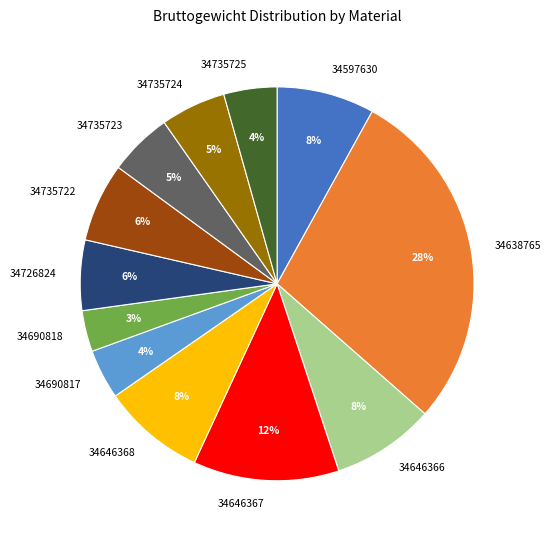

The 34735724 slice represents 5% of the pie. True or false?

True